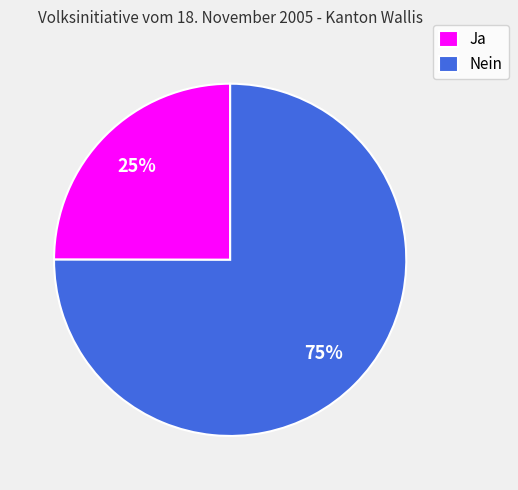

To the nearest percent, what is the difference between the largest and smallest slice percentages?

50%